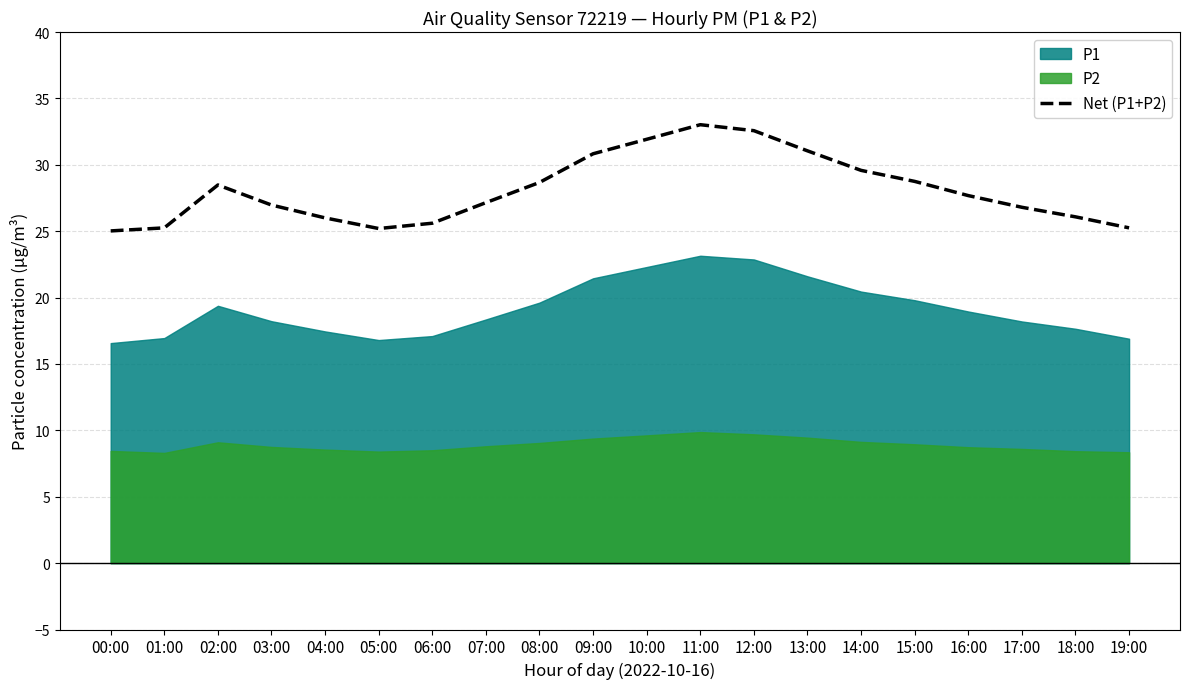

What is the change in value from 16:00 to 19:00?

-2.4